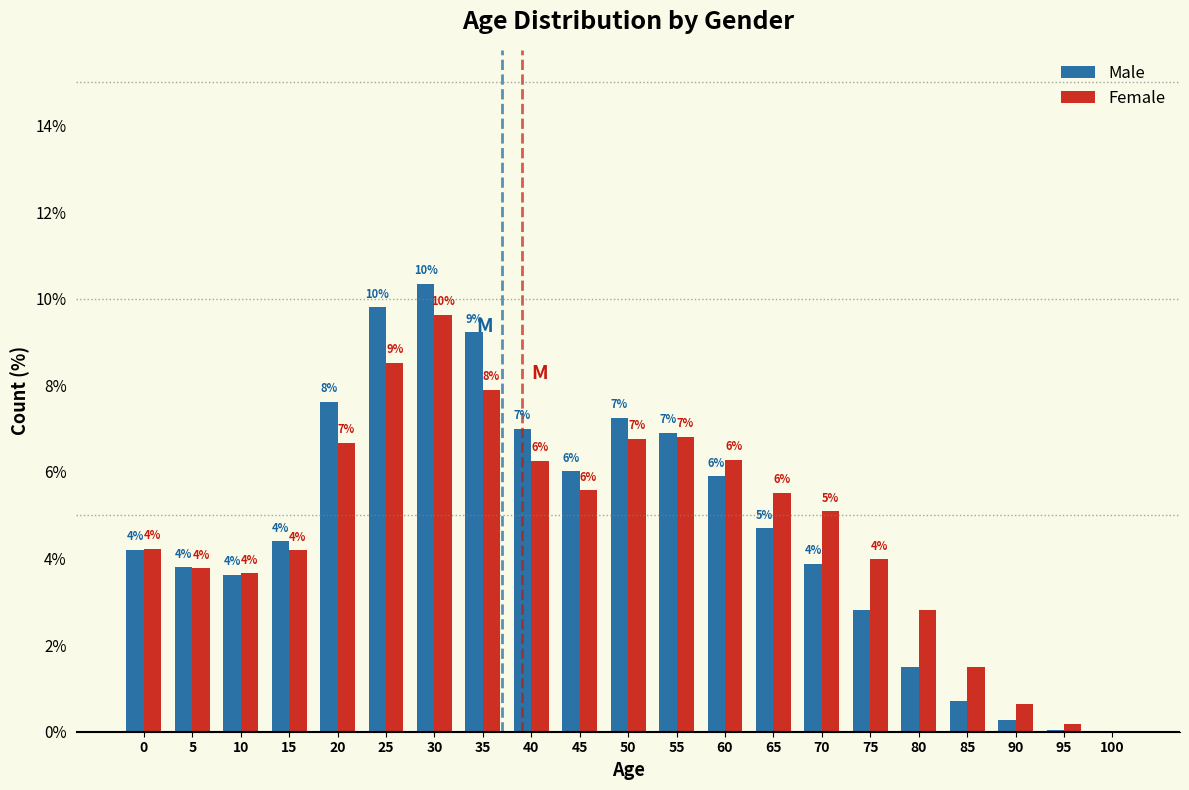

Which label corresponds to the largest value in the chart?

30